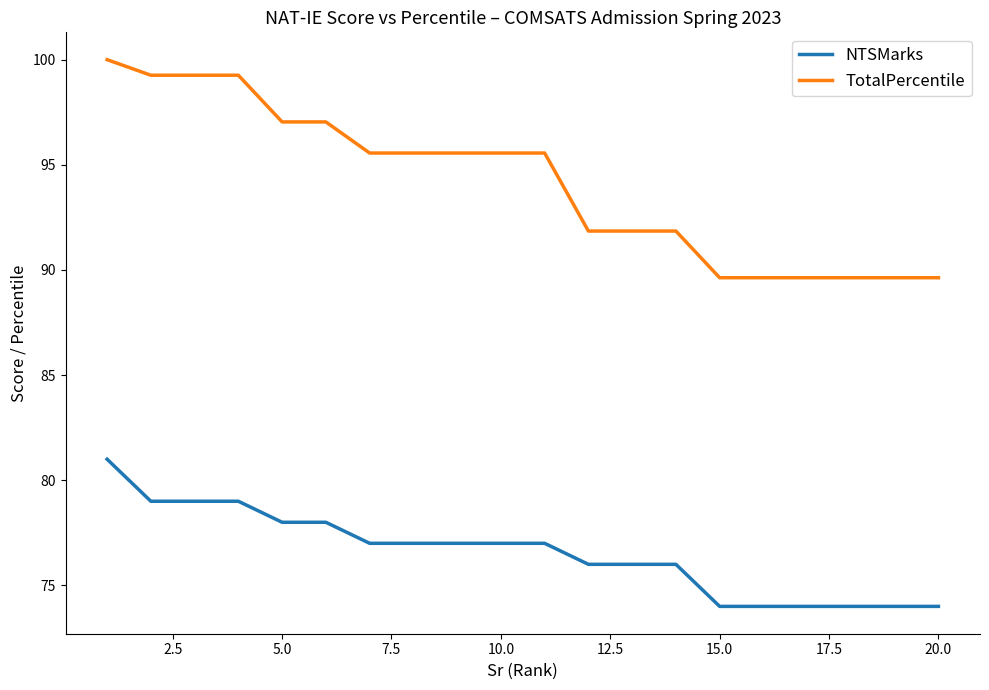

What is the smallest value displayed?

74.0